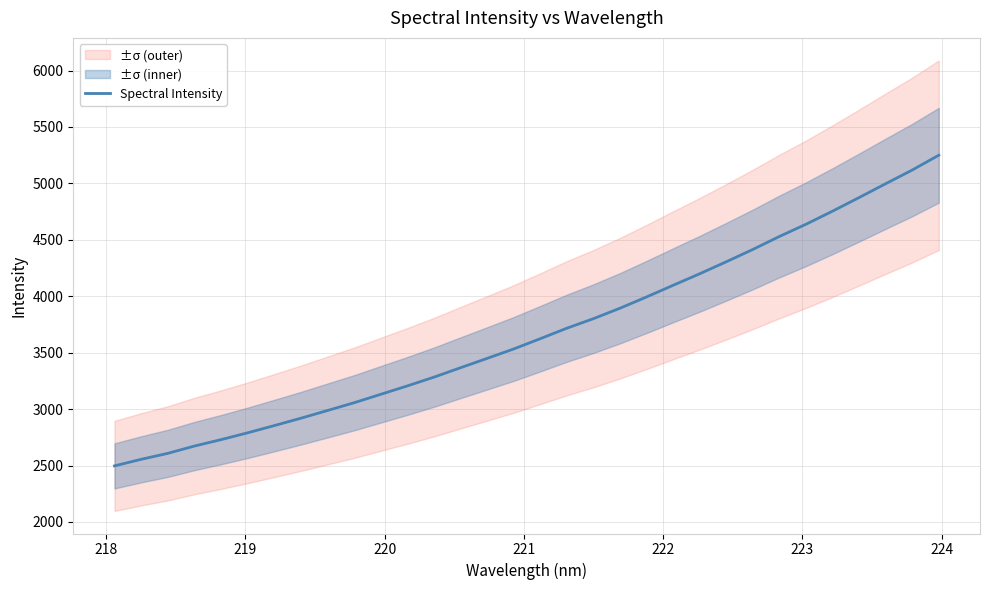

What is the value of the 14th point from the left?

3366.5